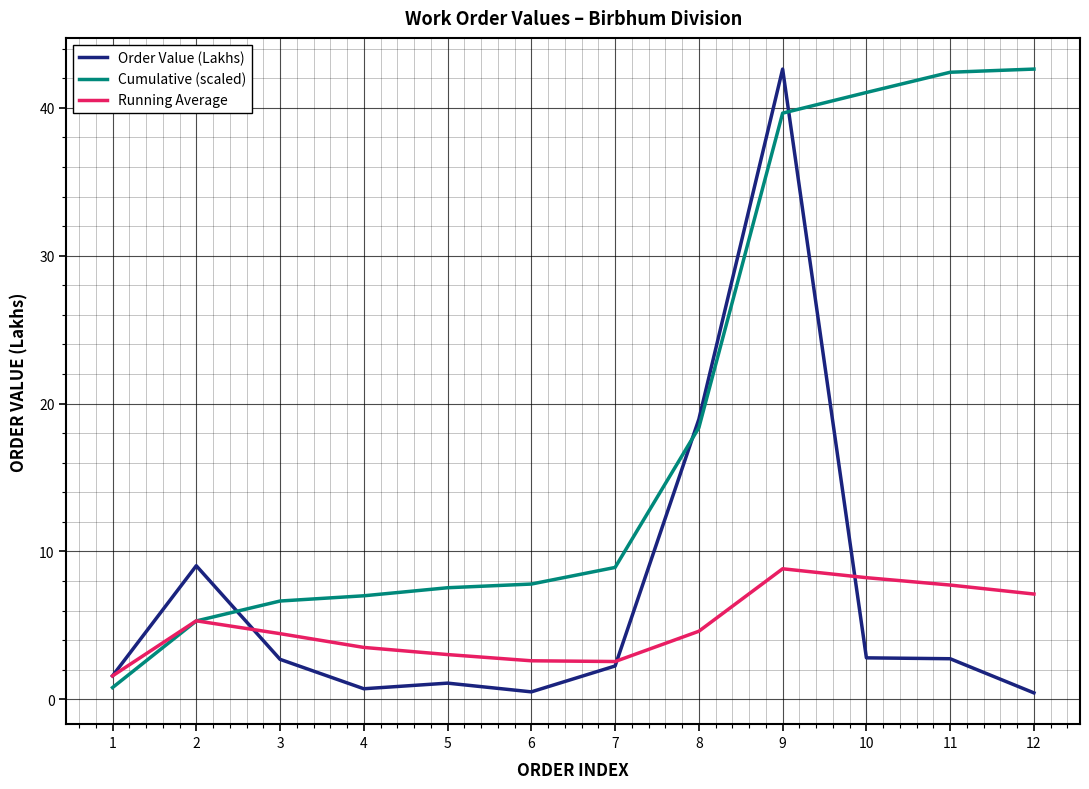

What is the sum of the Cumulative (scaled) values at 6 and 5?

15.3